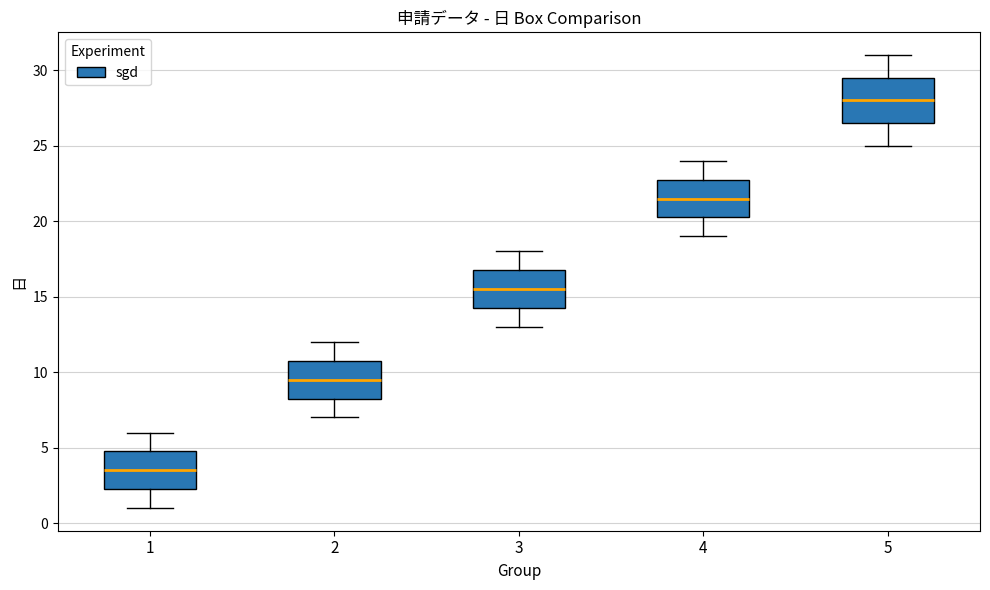

Reading left to right, transcribe this box plot: for each box, give where its median line is, the range the box spans, and where its two whiskers end, as read against the y-axis. The values are not printed on the chart, so give them approximately, as read against the axis.

1: median 3.5, box 2.5 to 5.0, whiskers 1.0 to 6.0
2: median 9.5, box 8.5 to 11.0, whiskers 7.0 to 12.0
3: median 15.5, box 14.5 to 17.0, whiskers 13.0 to 18.0
4: median 21.5, box 20.5 to 23.0, whiskers 19.0 to 24.0
5: median 28.0, box 26.5 to 29.5, whiskers 25.0 to 31.0